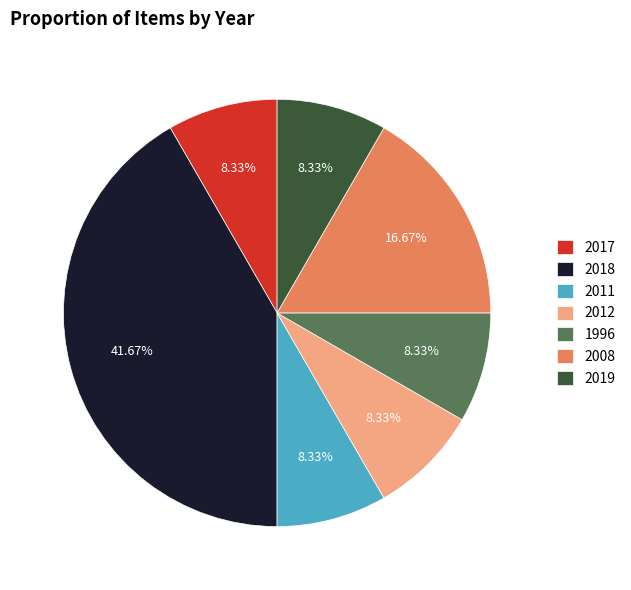

Which slice is the largest?

2018